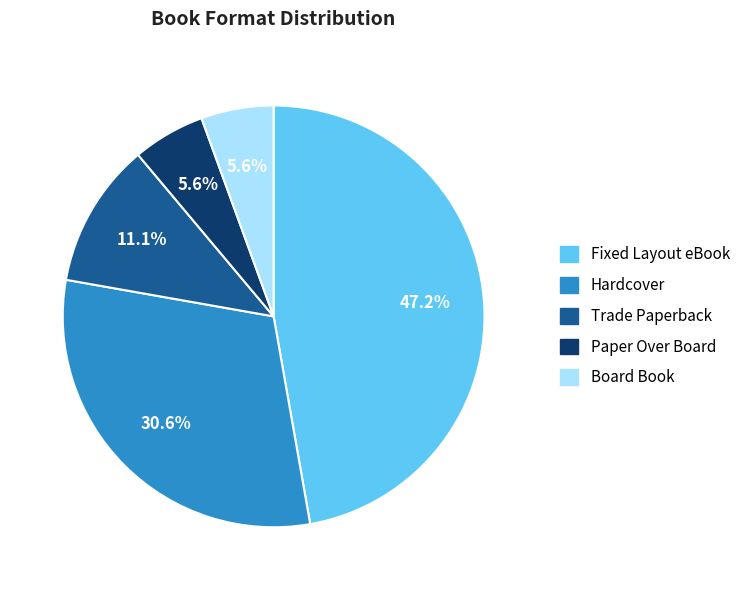

Does any single category account for the majority?

No